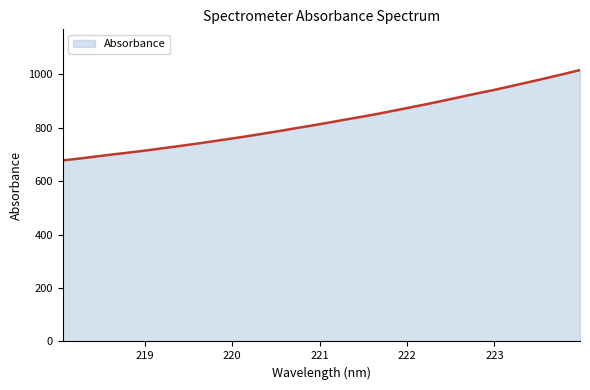

How many values are below 819?

16